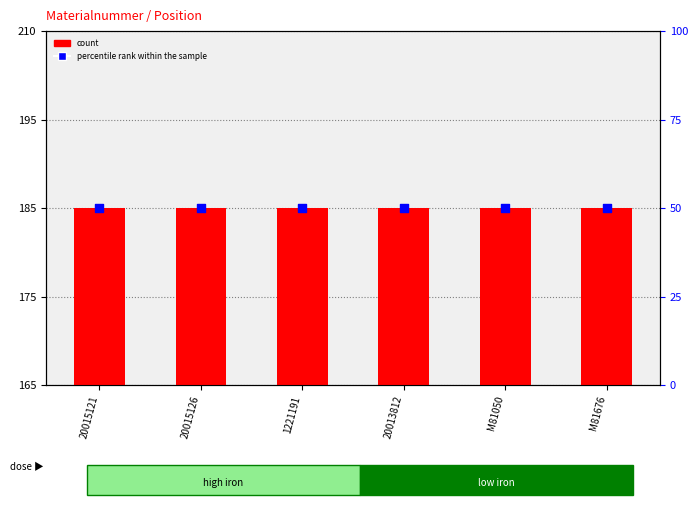

At which category is the sum across all series the highest?

20015121